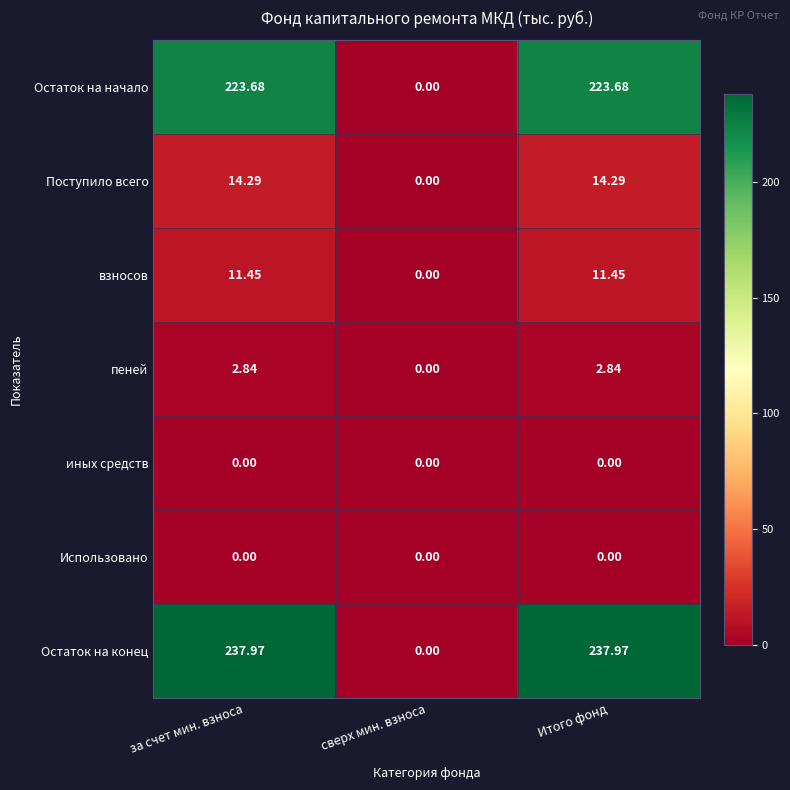

Which series changed the most between за счет мин. взноса and сверх мин. взноса?

Остаток на конец